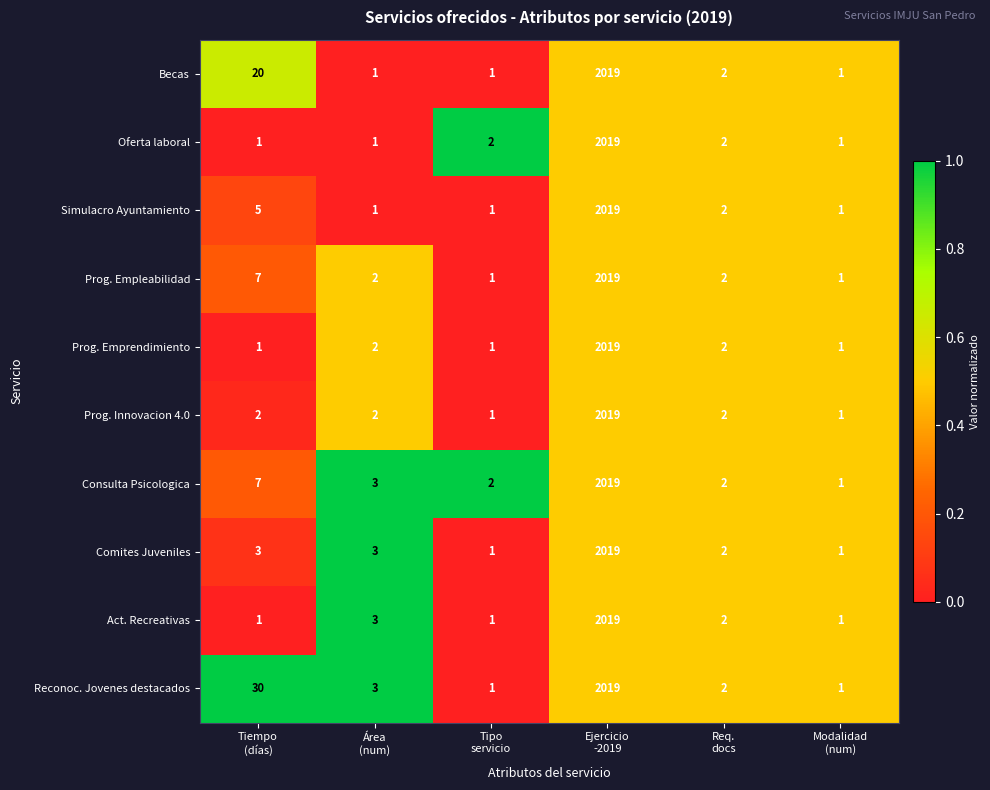

Which series has the largest total across all categories?

Reconoc. Jovenes destacados